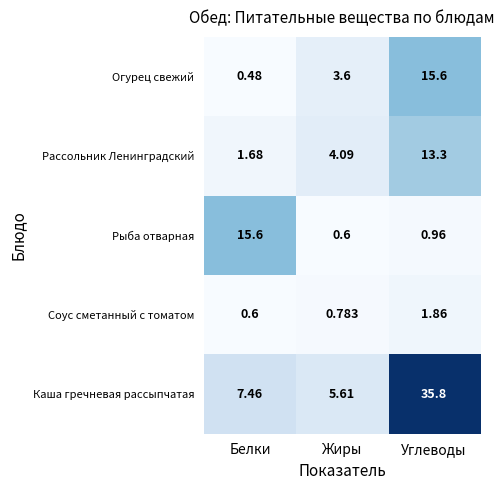

Where does the Каша гречневая рассыпчатая series first go above 7?

Белки